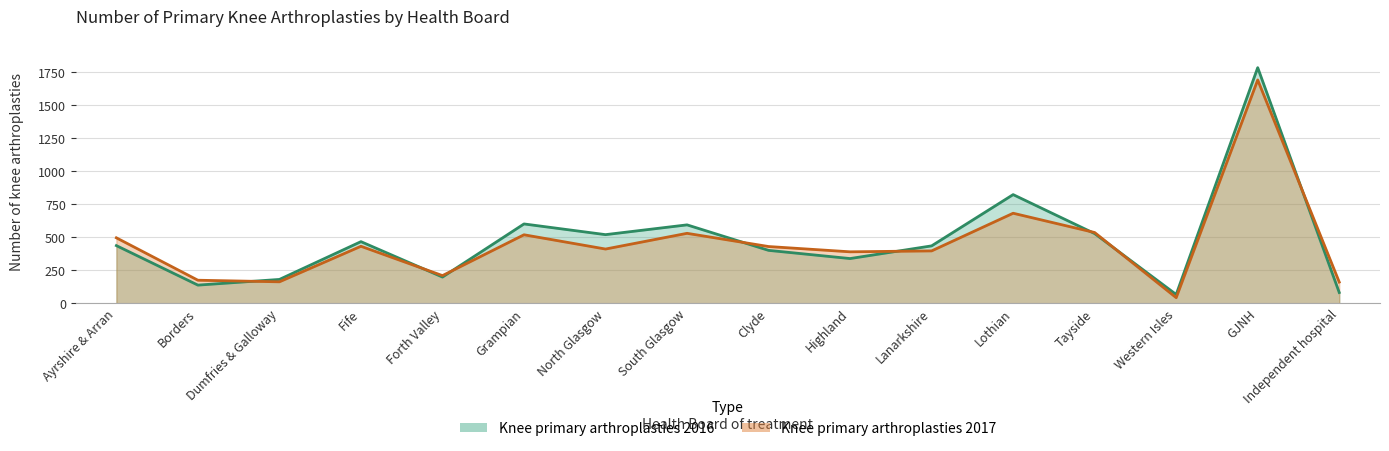

What is the average value of the Knee primary arthroplasties 2017 series?

455